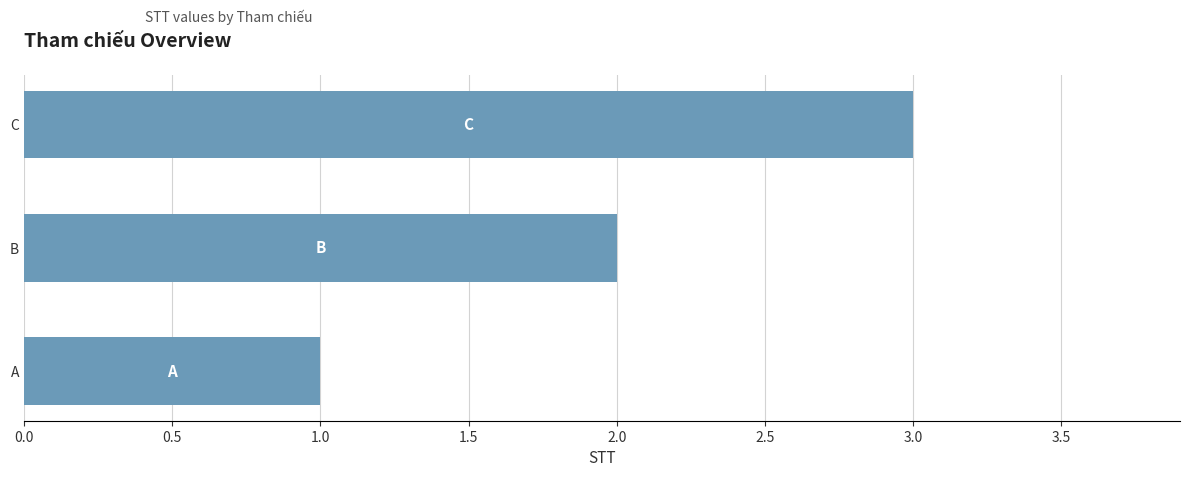

Count the number of data series in this chart.

1